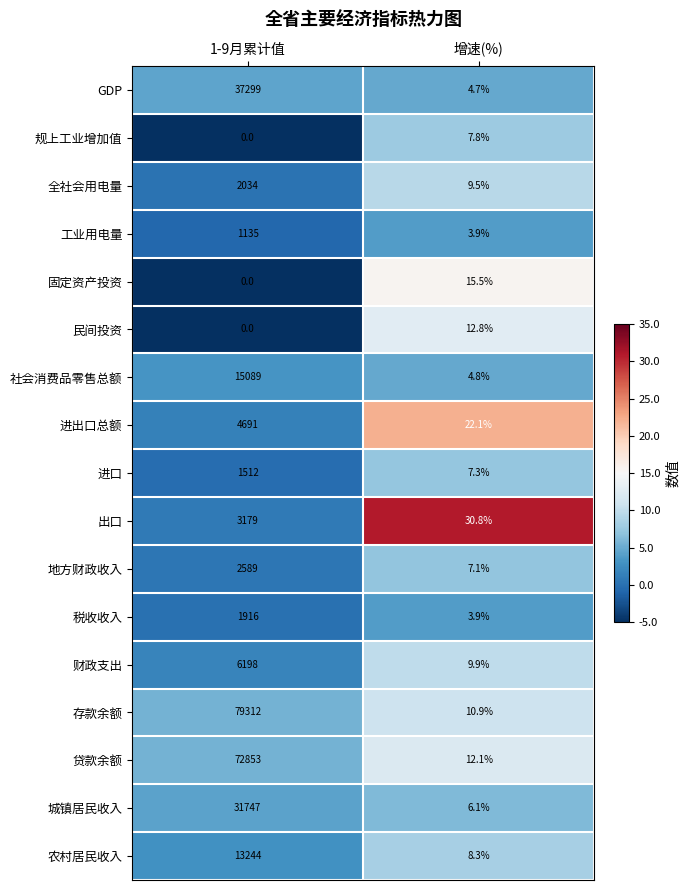

List the series in order of their peak value, highest first.

存款余额, 贷款余额, GDP, 城镇居民收入, 社会消费品零售总额, 农村居民收入, 财政支出, 进出口总额, 出口, 地方财政收入, 全社会用电量, 税收收入, 进口, 工业用电量, 固定资产投资, 民间投资, 规上工业增加值